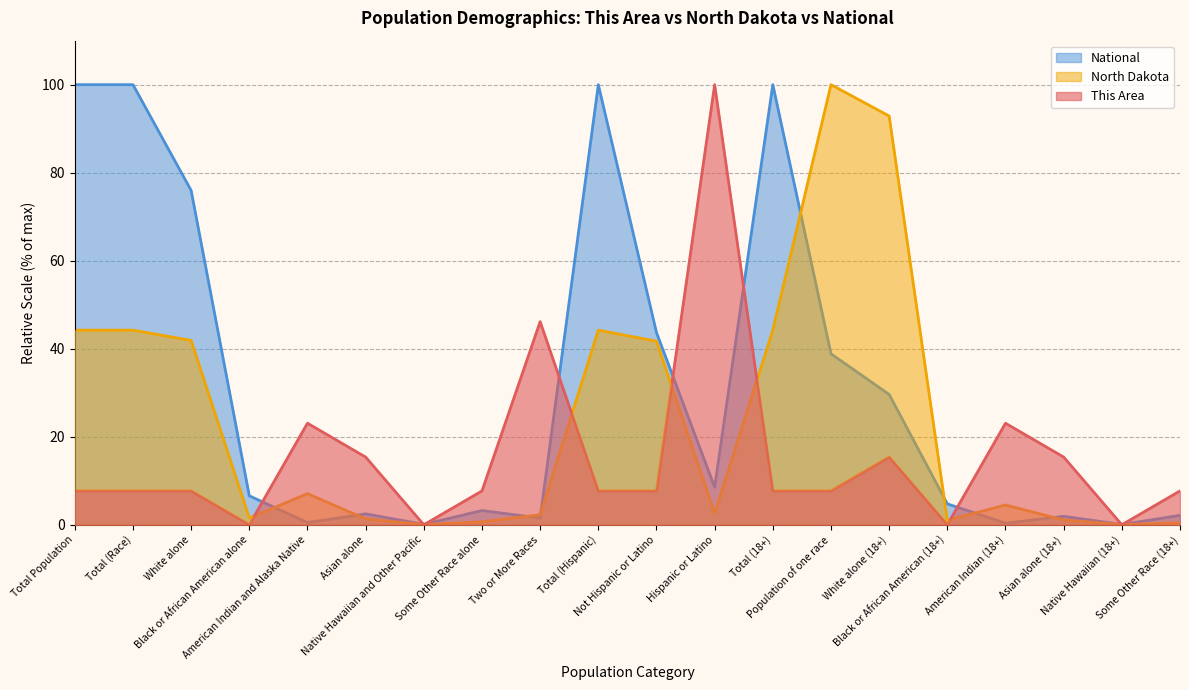

Which label corresponds to the largest value in the chart?

Hispanic or Latino